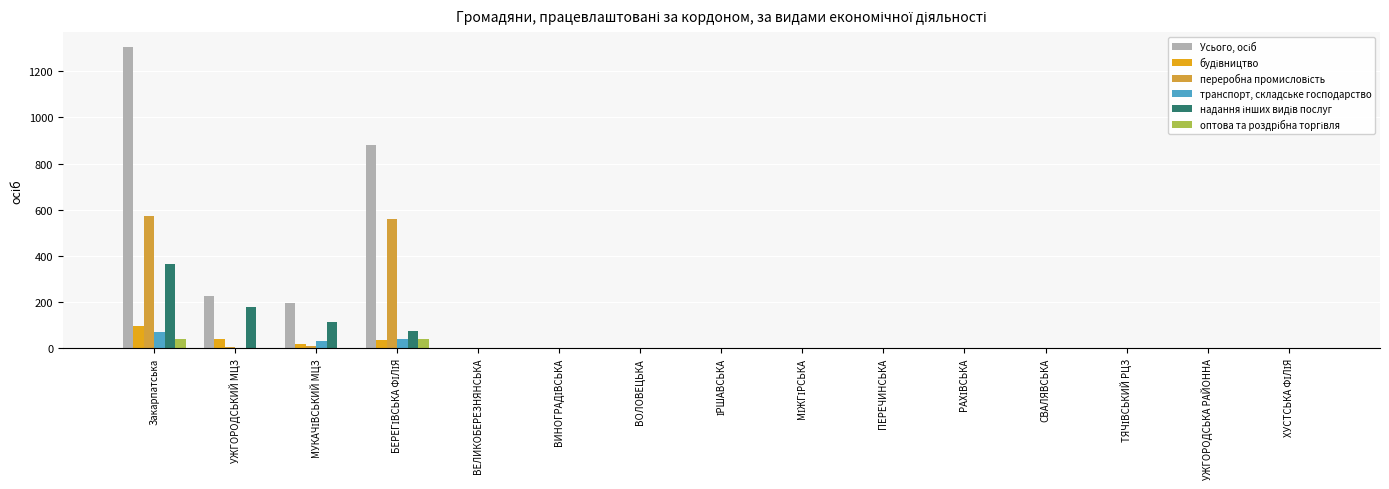

Which category has the highest value across all series?

Закарпатська